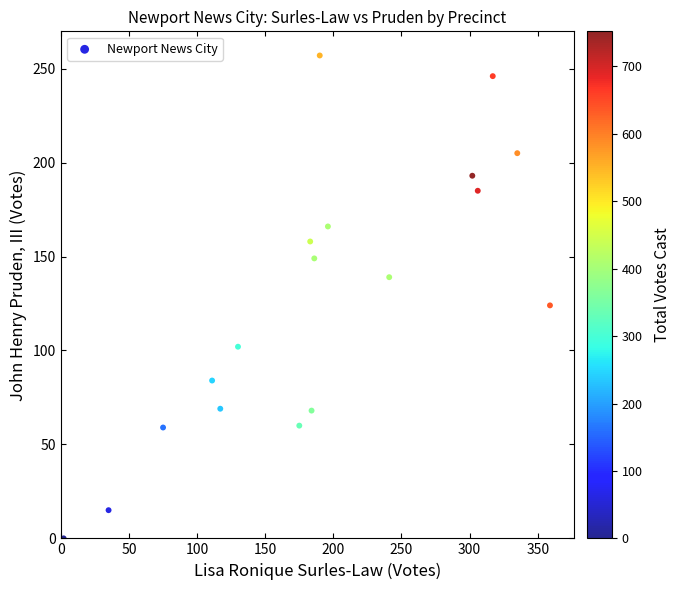

What is the range of Y values (max minus min)?

257